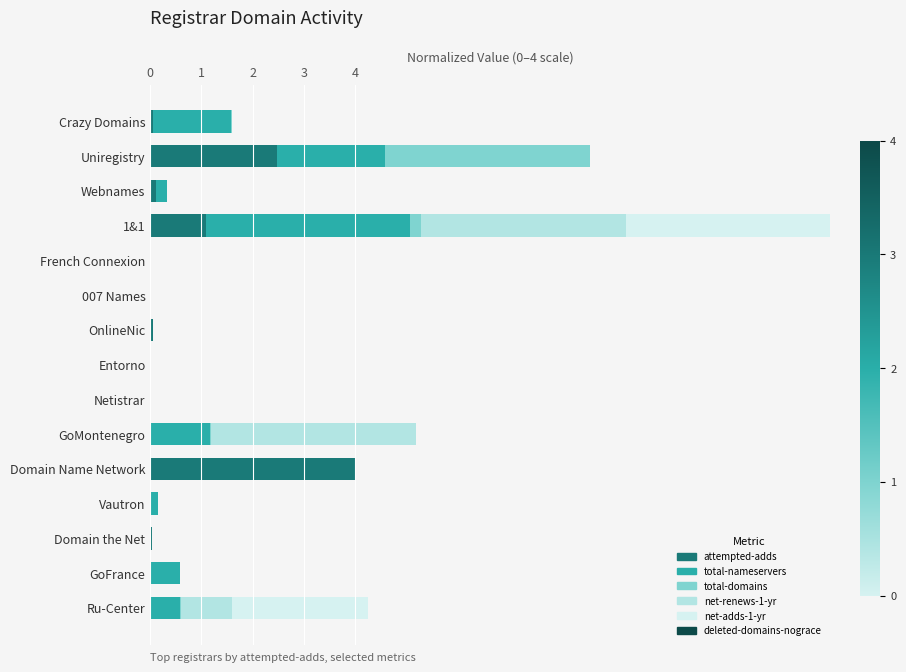

True or false: attempted-adds has a value of 0.0 at 007 Names.

True